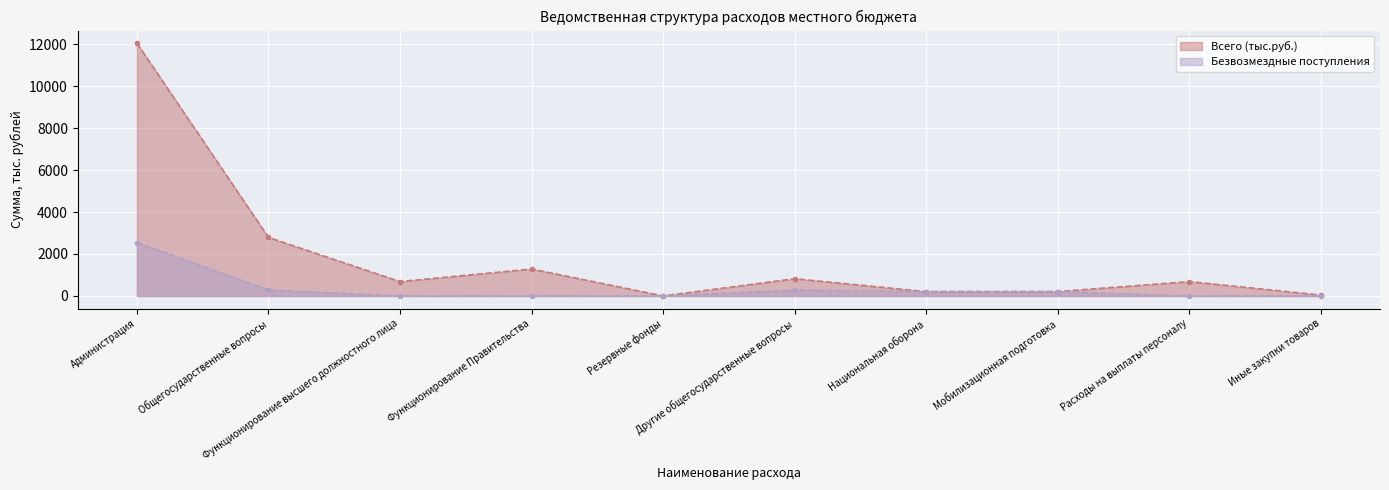

True or false: Всего (тыс.руб.) and Безвозмездные поступления cross at least once.

False